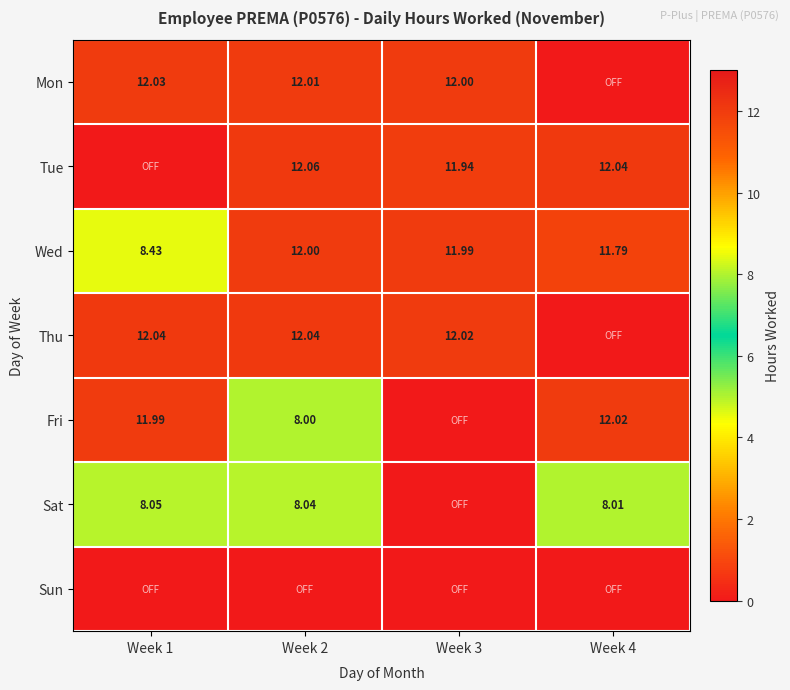

List the series in order of their peak value, lowest first.

Sun, Sat, Wed, Fri, Mon, Thu, Tue